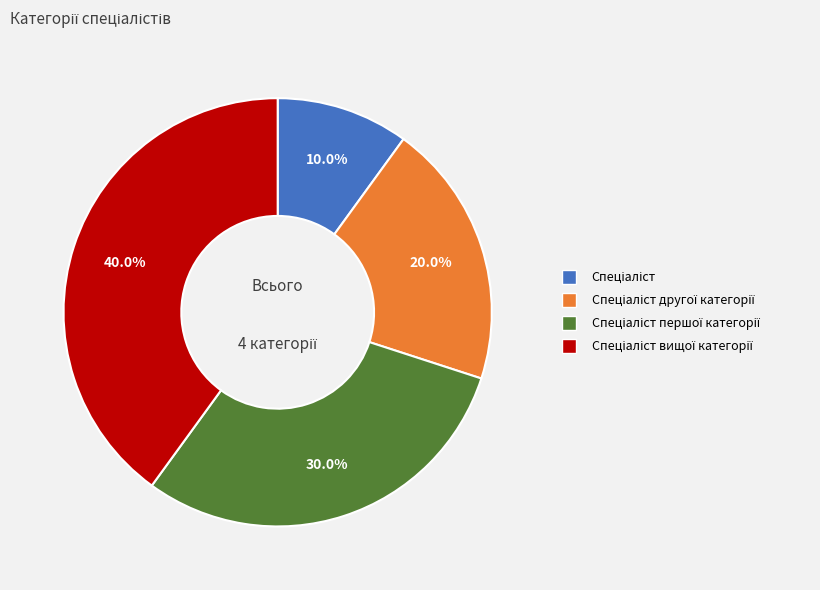

Is there any slice that represents more than half of the pie?

No